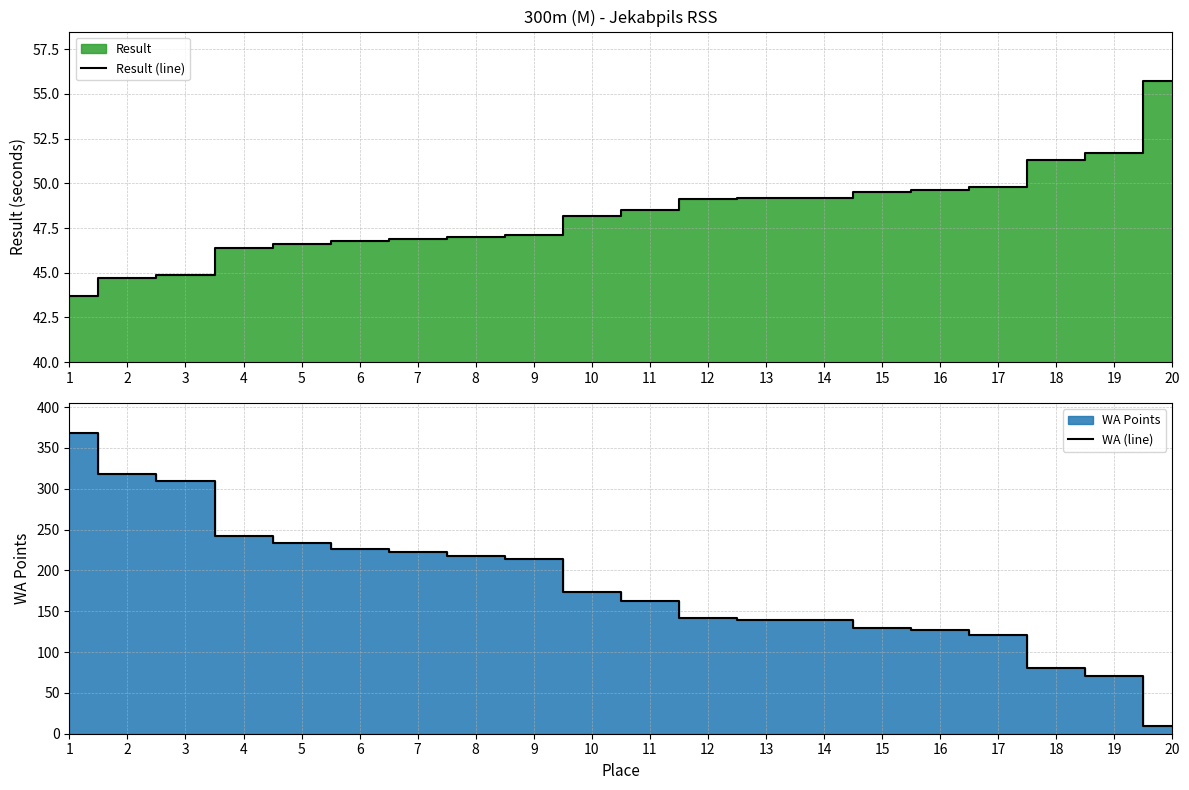

What is the maximum value shown in the chart?

368.0